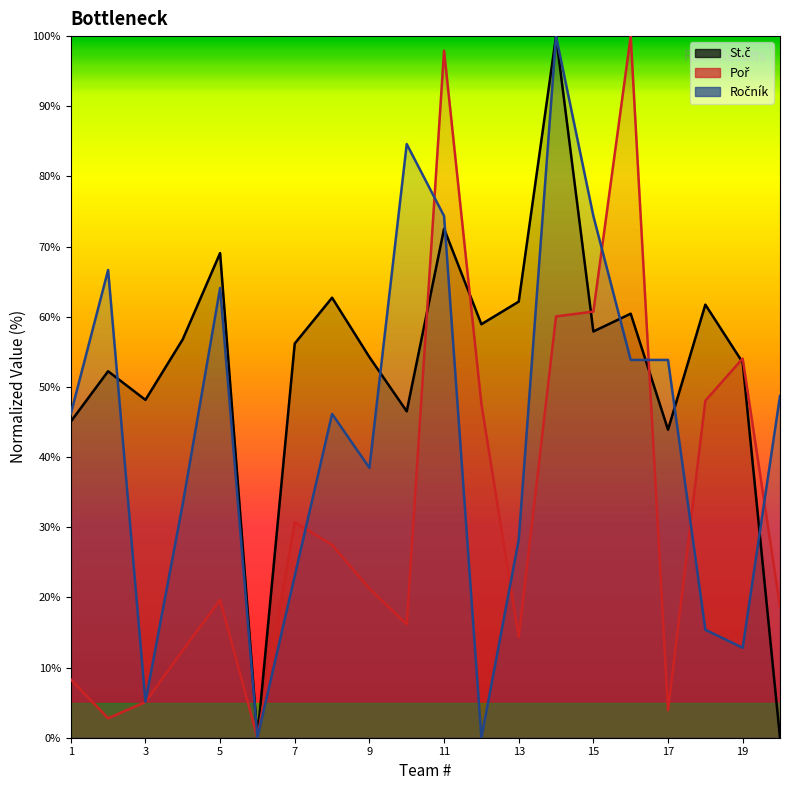

At how many categories does at least one series exceed 15?

19